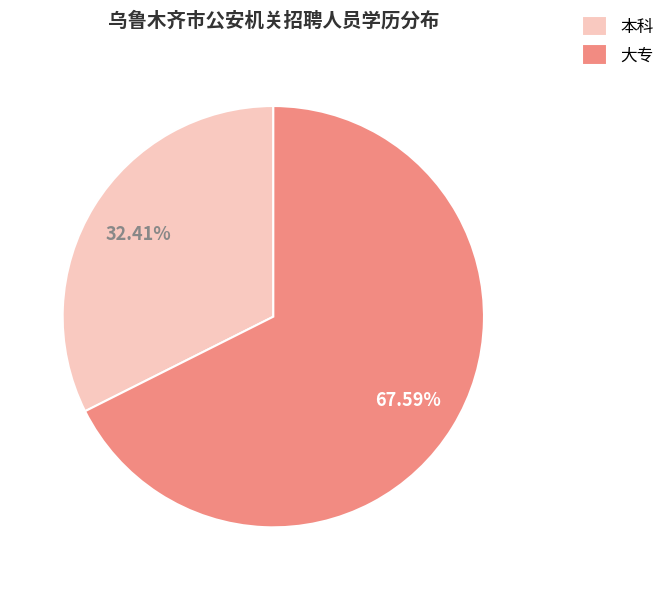

How many segments does this pie chart have?

2